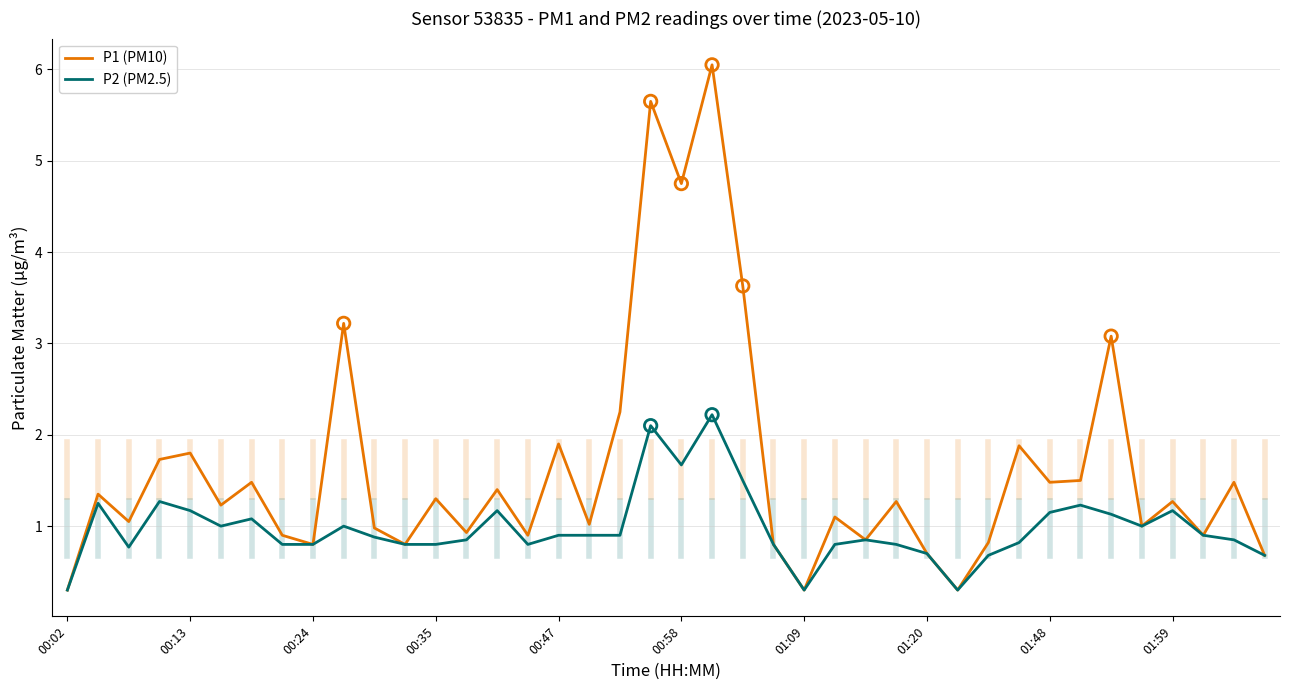

Which series has the largest total across all categories?

P1 (PM10)